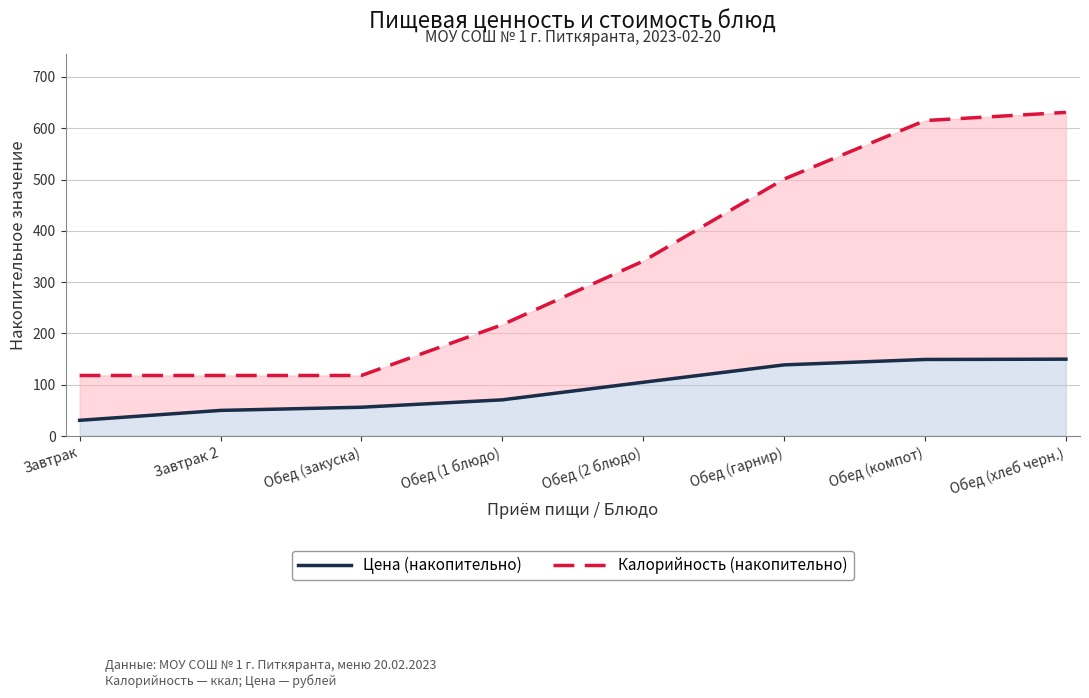

True or false: Цена (накопительно) has more than 1 points higher than both neighbors.

False